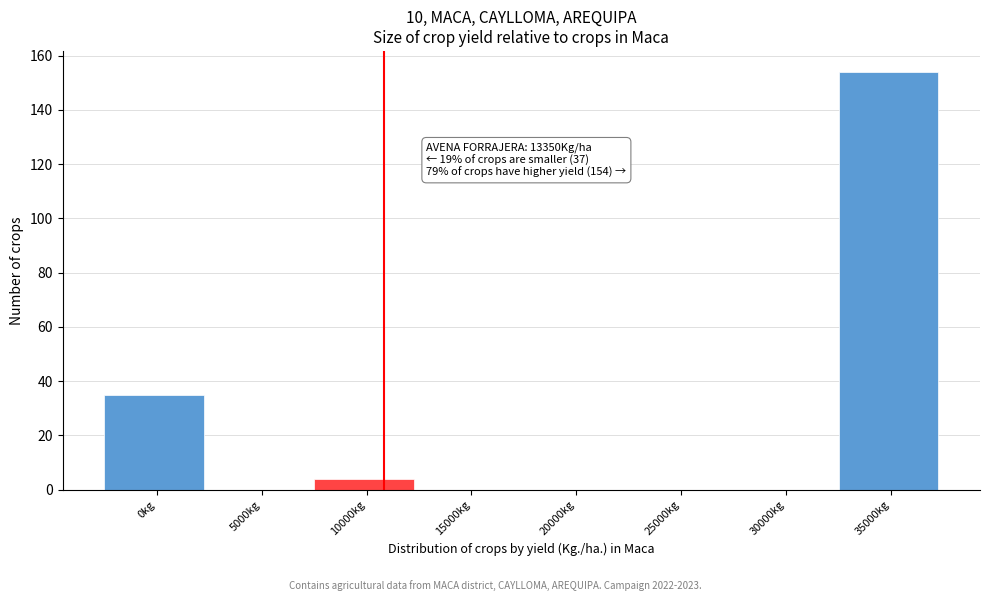

Reading left to right, list all the values displayed in this chart.

0kg=35	5000kg=0	10000kg=4	15000kg=0	20000kg=0	25000kg=0	30000kg=0	35000kg=154